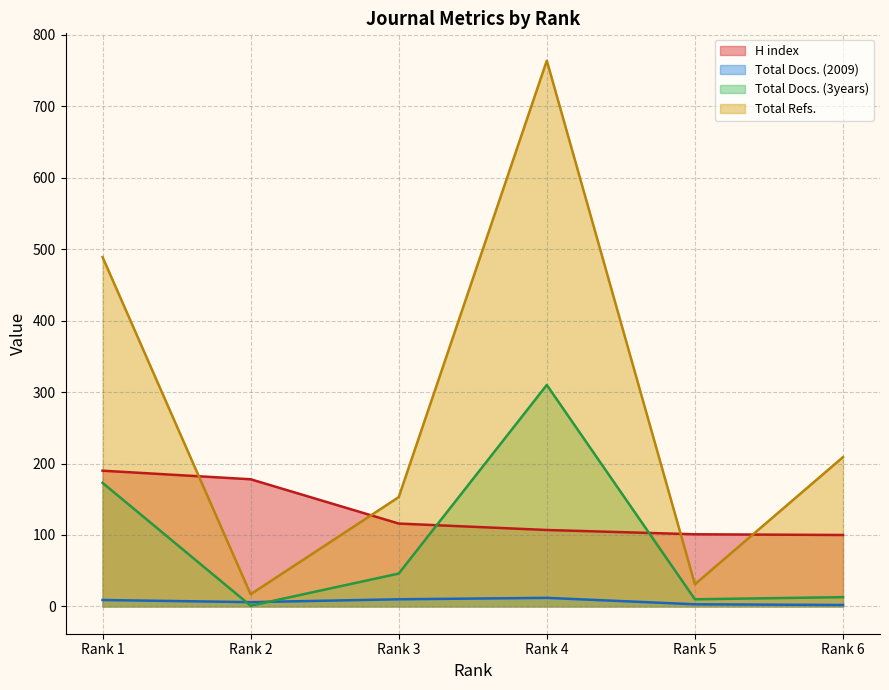

What value does the Total Docs. (2009) series have at Rank 3, to the nearest 10?

10